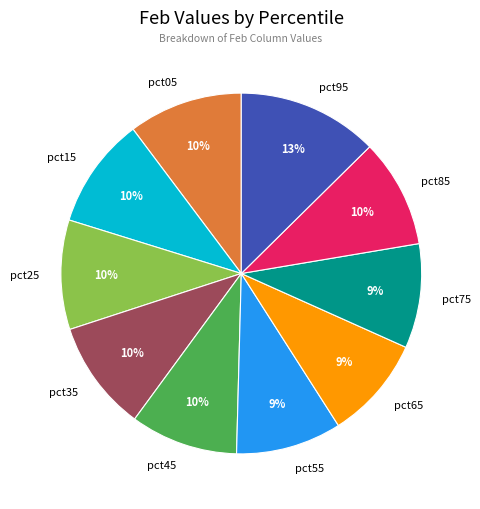

Which category has the biggest portion of the pie?

pct95